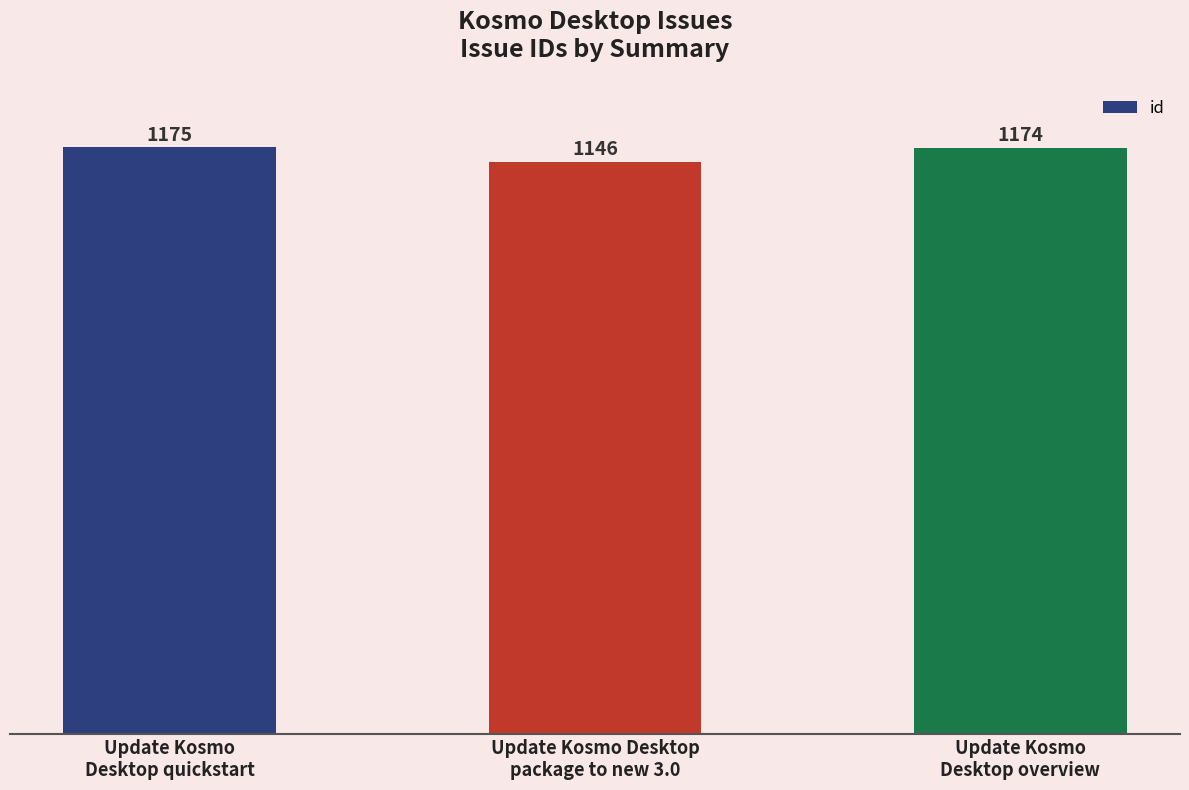

How many bars are there in total?

3